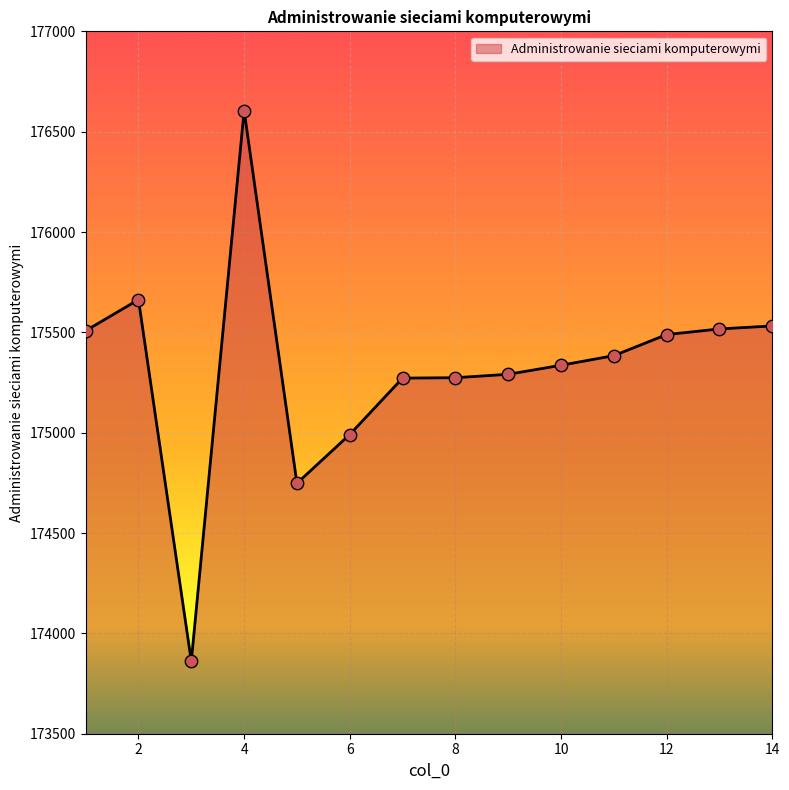

What is the maximum value shown in the chart?

176605